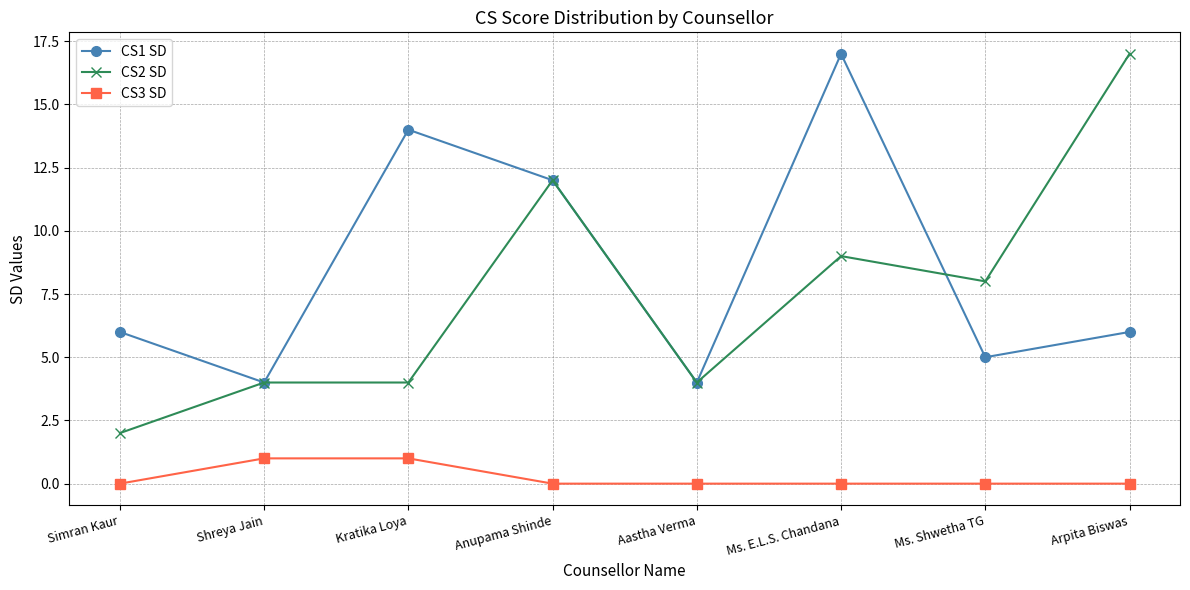

True or false: CS2 SD has a value of 9 at Ms. E.L.S. Chandana.

True